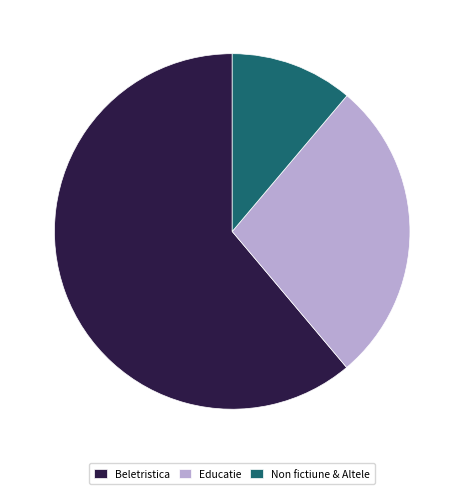

Is it true that Educatie is 17% of the pie?

False